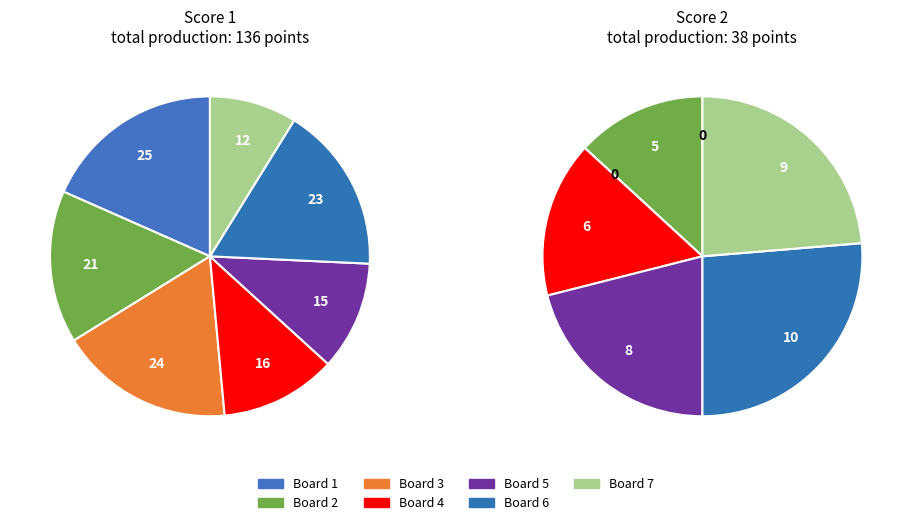

To the nearest percent, what is the difference between the Board 5 and Board 3 slice percentages?

7%